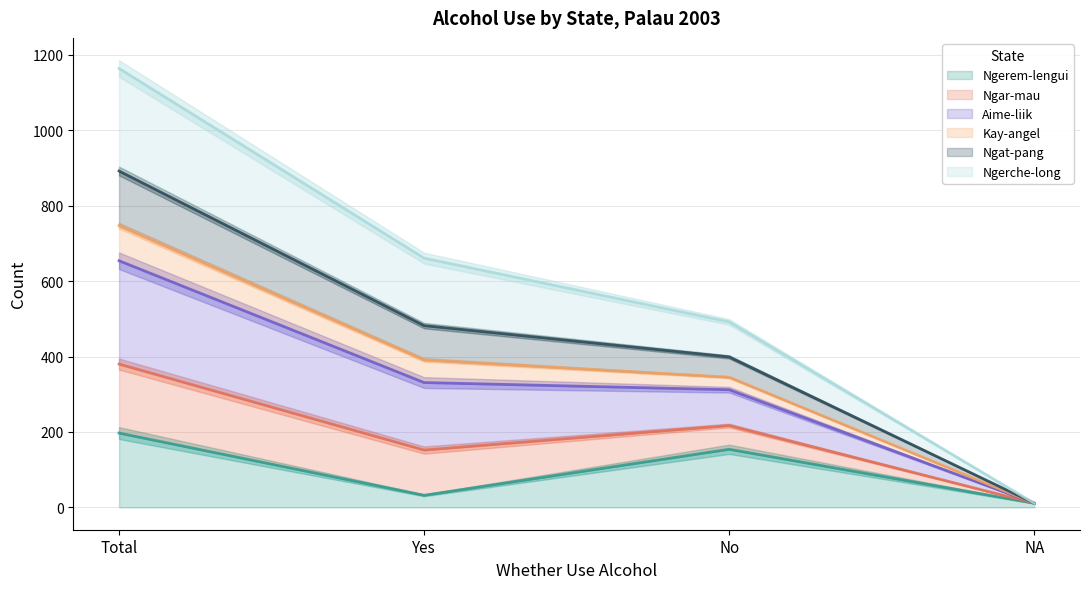

True or false: Kay-angel has more than 2 points higher than both neighbors.

False